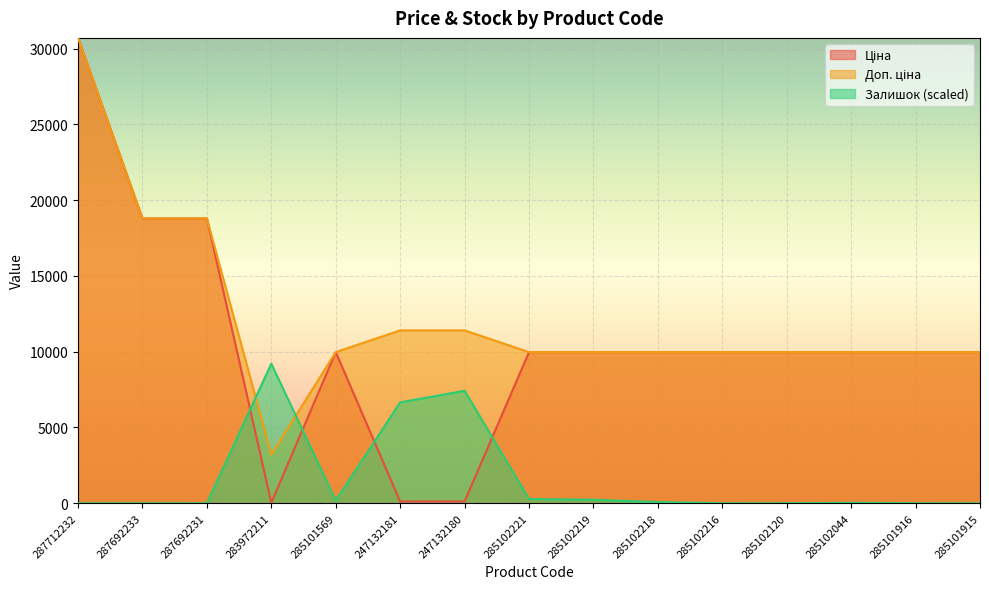

True or false: Залишок has more than 1 interior local peaks.

True